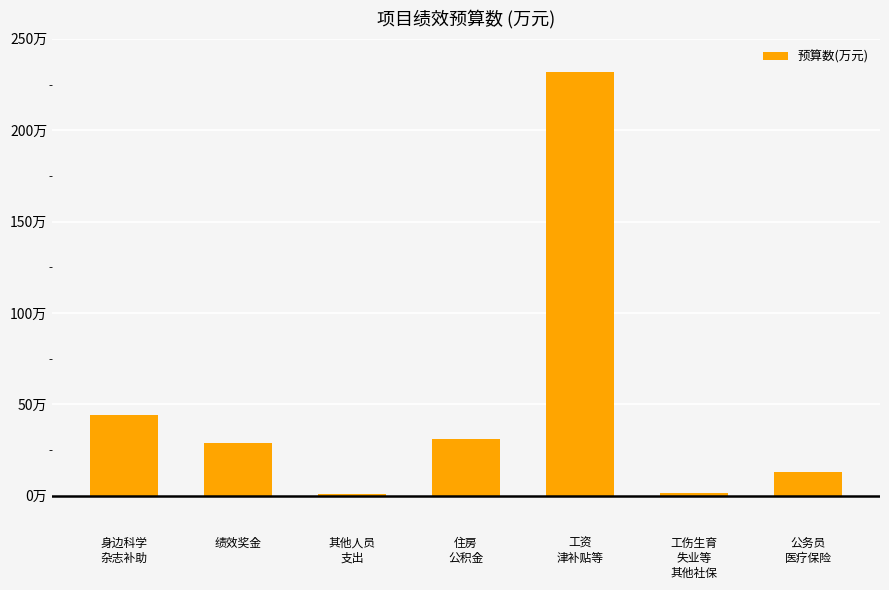

Rank the categories by value from highest to lowest.

工资
津补贴等, 身边科学
杂志补助, 住房
公积金, 绩效奖金, 公务员
医疗保险, 工伤生育
失业等
其他社保, 其他人员
支出